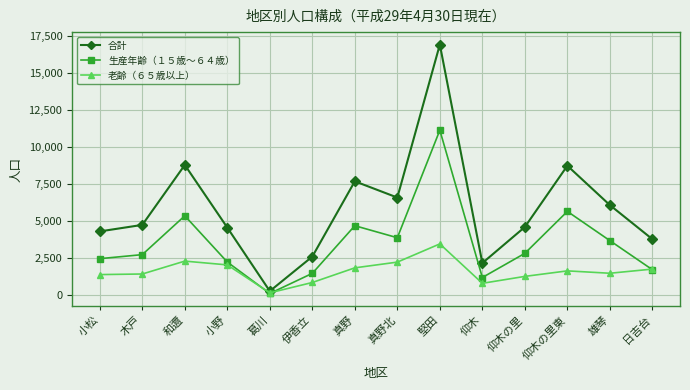

List the series in order of their overall mean, highest first.

合計, 生産年齢（１５歳～６４歳）, 老齢（６５歳以上）